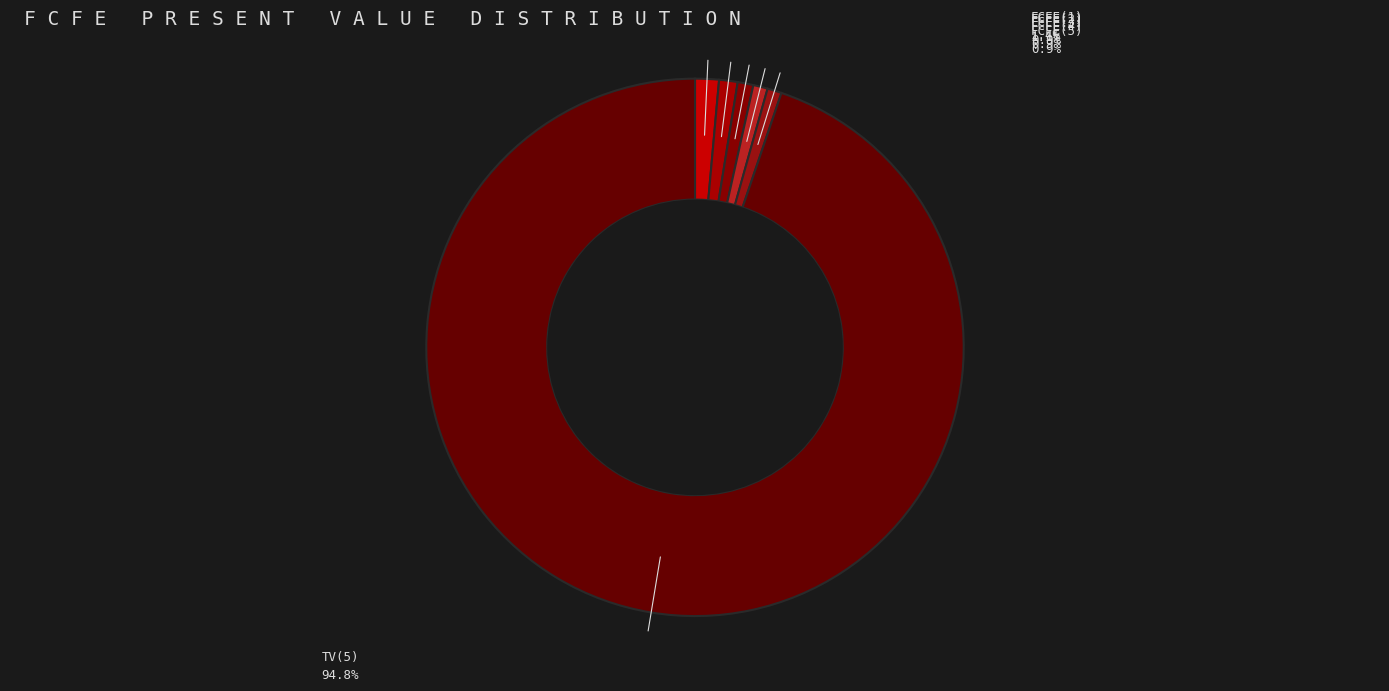

What is the ratio of the value at FCFE(4) to the value at FCFE(5)?

1.0